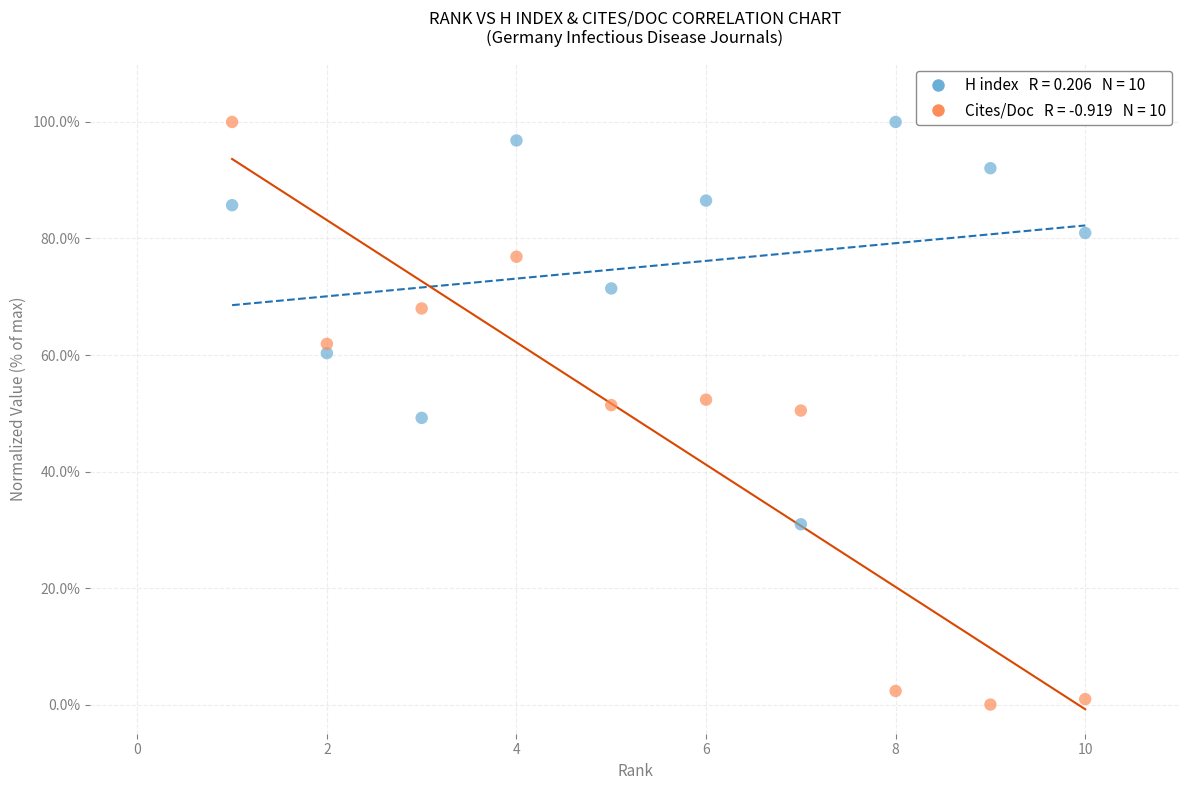

Across all data points, what is the range of X values (max minus min)?

9.0